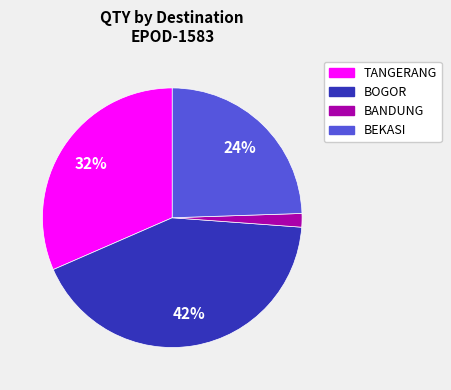

To the nearest percent, what is the average slice percentage?

25%